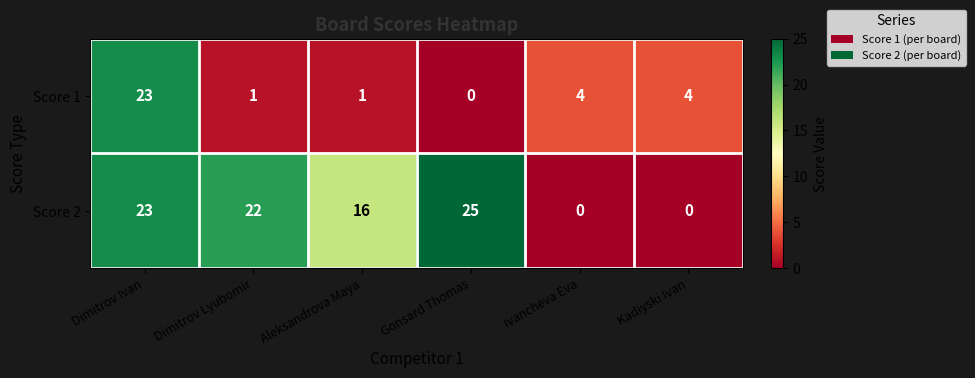

Which series has the largest range (max minus min)?

Score 2